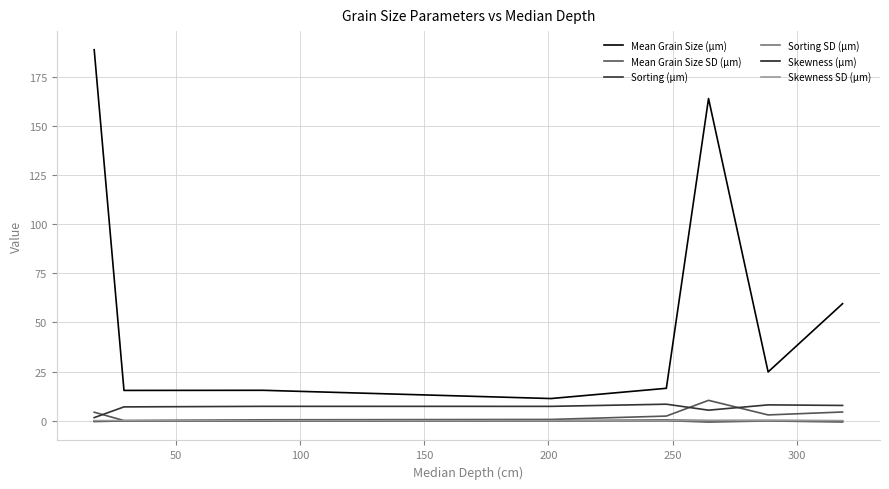

Count the number of categories in the chart.

8